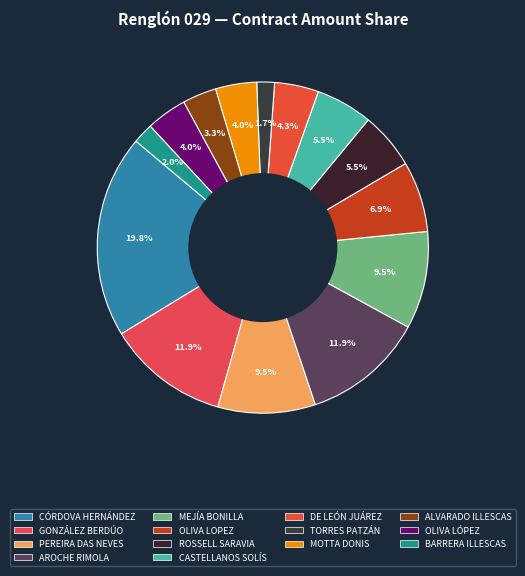

How many slices are in this pie chart?

14